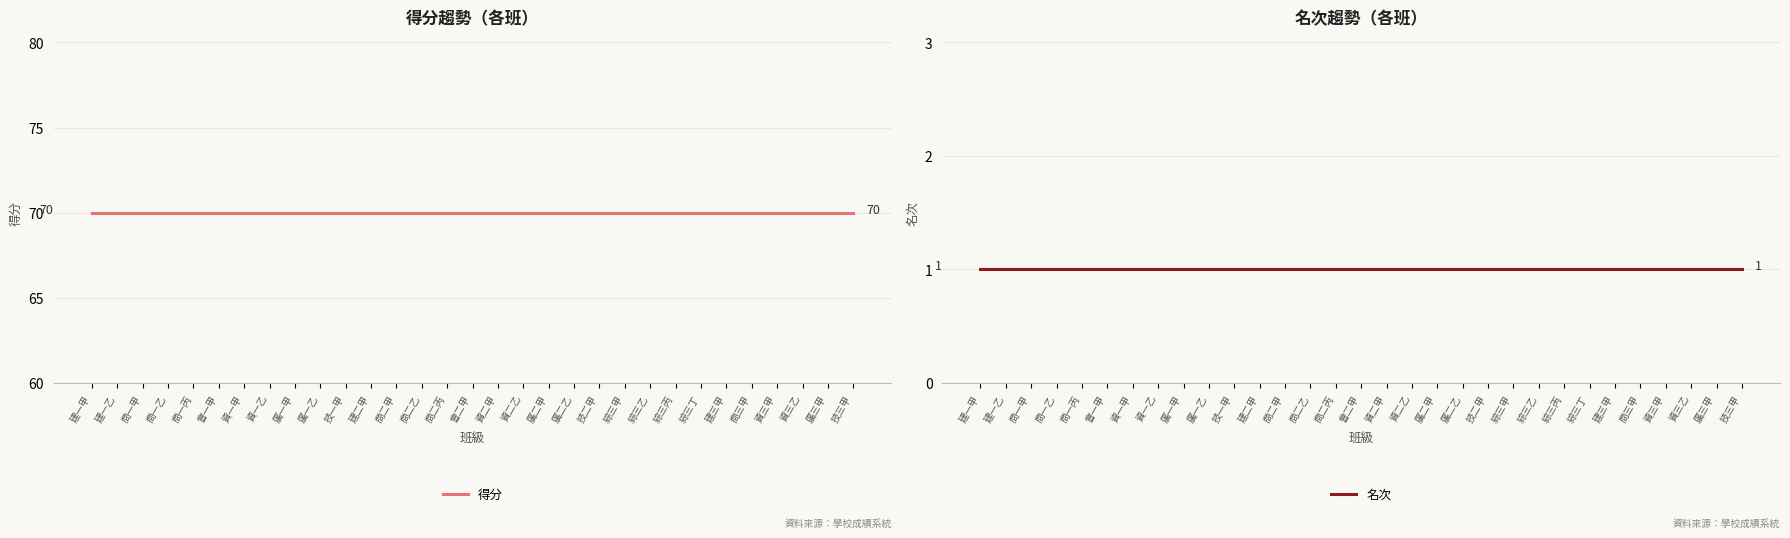

At 會一甲, list the series in order from smallest to largest.

名次, 得分